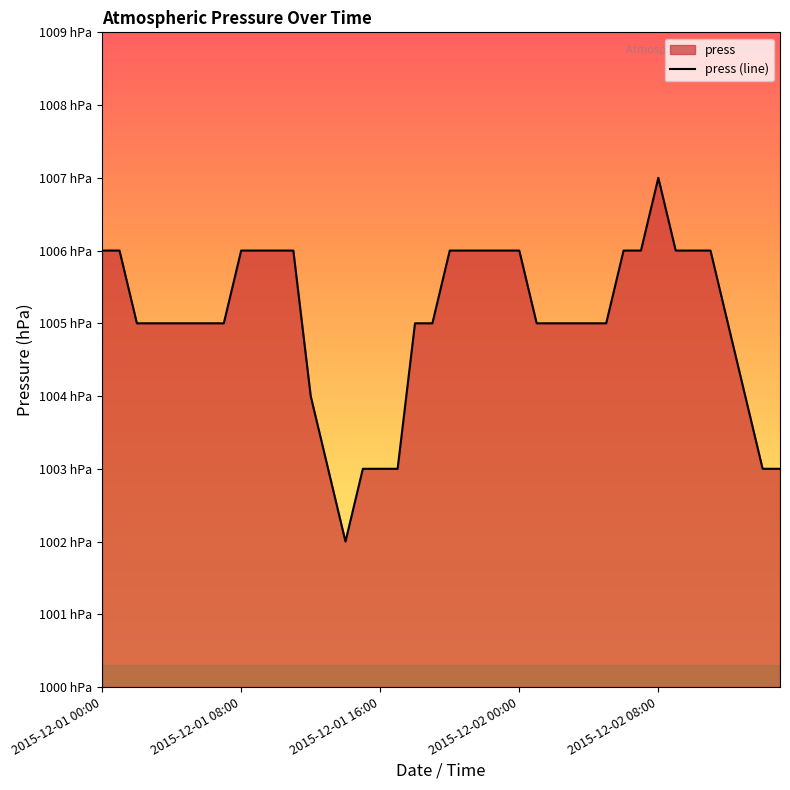

What position from the right is 29?

11